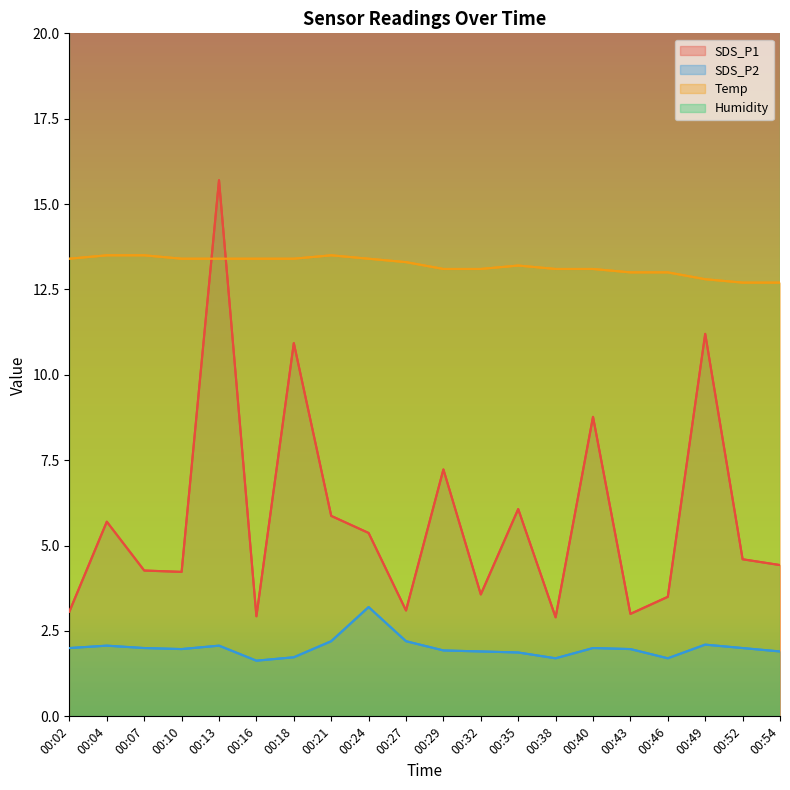

True or false: Temp has a value of 5.5 at 00:49.

False